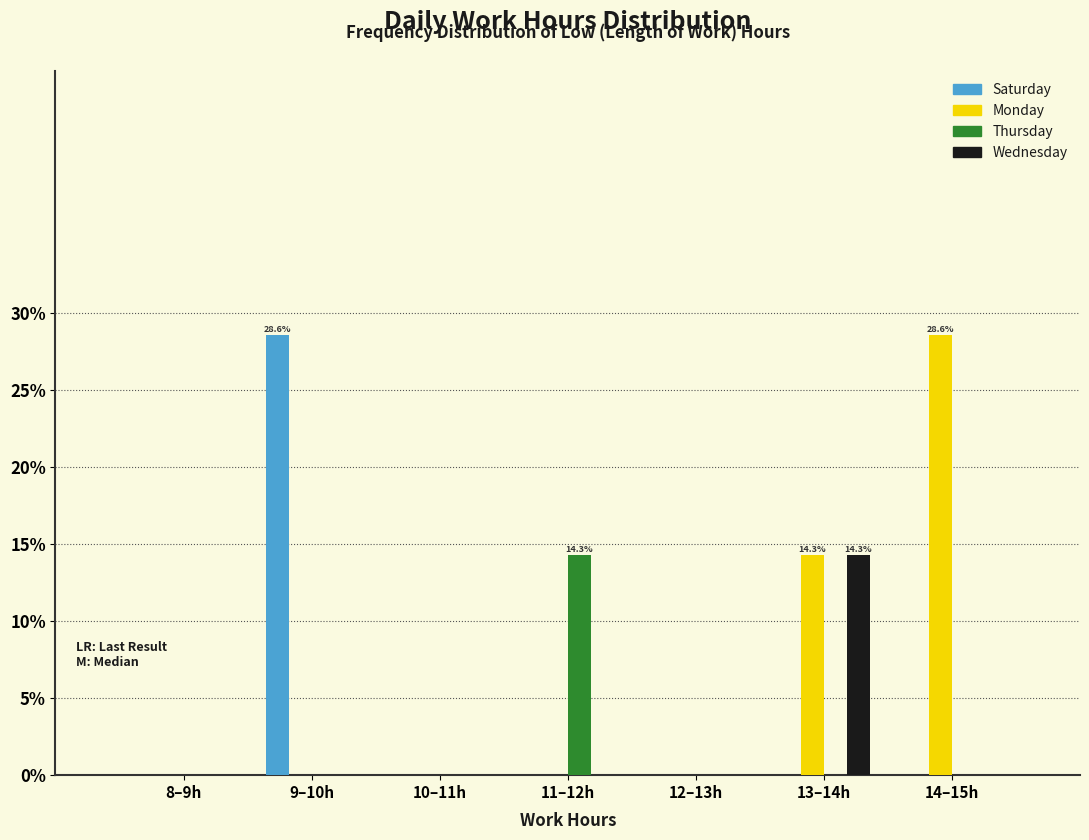

Reading right to left, list all the values displayed in this chart.

Saturday: 14–15h=0.0	13–14h=0.0	12–13h=0.0	11–12h=0.0	10–11h=0.0	9–10h=28.6	8–9h=0.0
Monday: 14–15h=28.6	13–14h=14.3	12–13h=0.0	11–12h=0.0	10–11h=0.0	9–10h=0.0	8–9h=0.0
Thursday: 14–15h=0.0	13–14h=0.0	12–13h=0.0	11–12h=14.3	10–11h=0.0	9–10h=0.0	8–9h=0.0
Wednesday: 14–15h=0.0	13–14h=14.3	12–13h=0.0	11–12h=0.0	10–11h=0.0	9–10h=0.0	8–9h=0.0